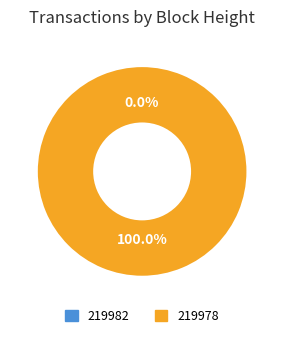

To the nearest percent, what portion does 219978 represent?

100%